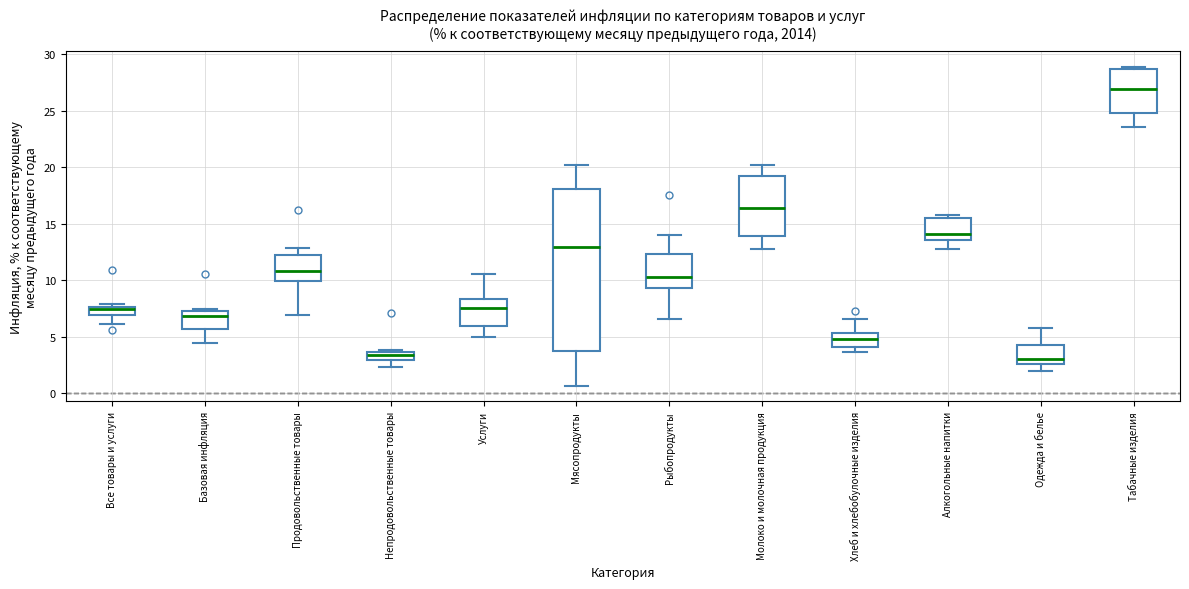

Which box has the highest median line?

Табачные изделия